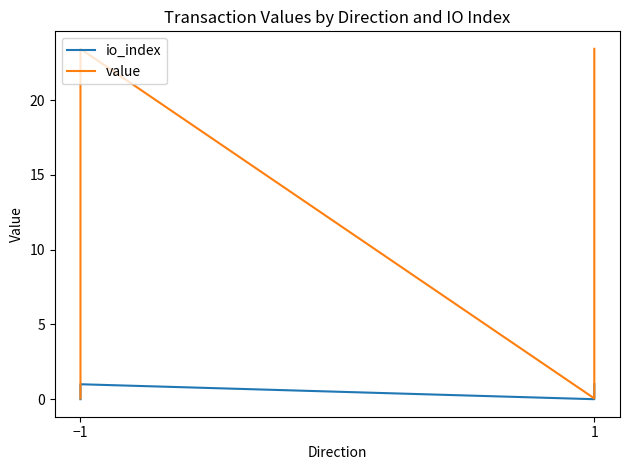

Between −1 and 1, which series saw the biggest shift?

value